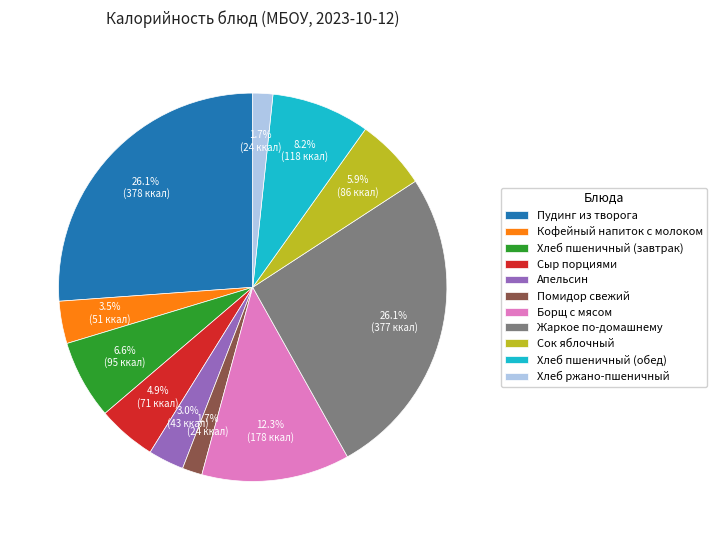

To the nearest percent, what percentage of the pie is Жаркое по-домашнему?

26%